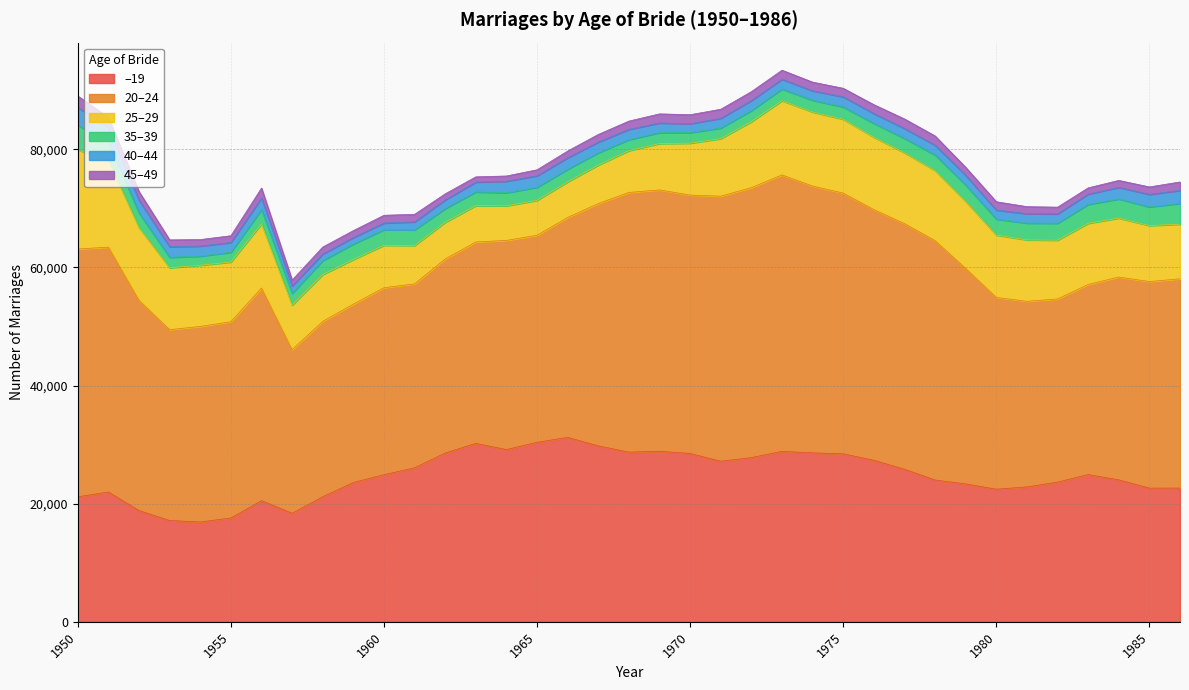

How many categories are shown in the chart?

37